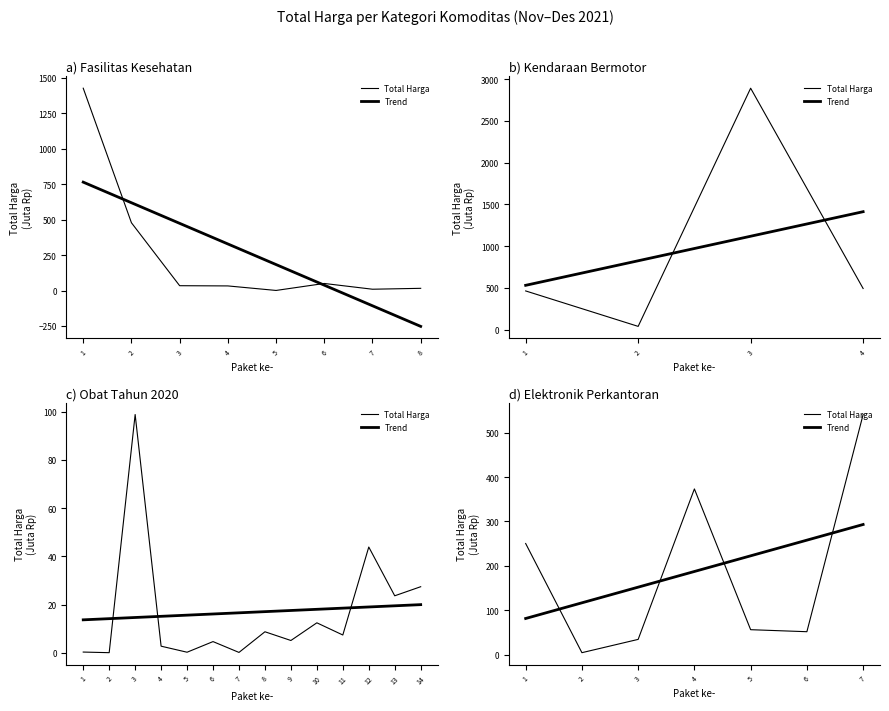

At how many categories does at least one series exceed 141?

6